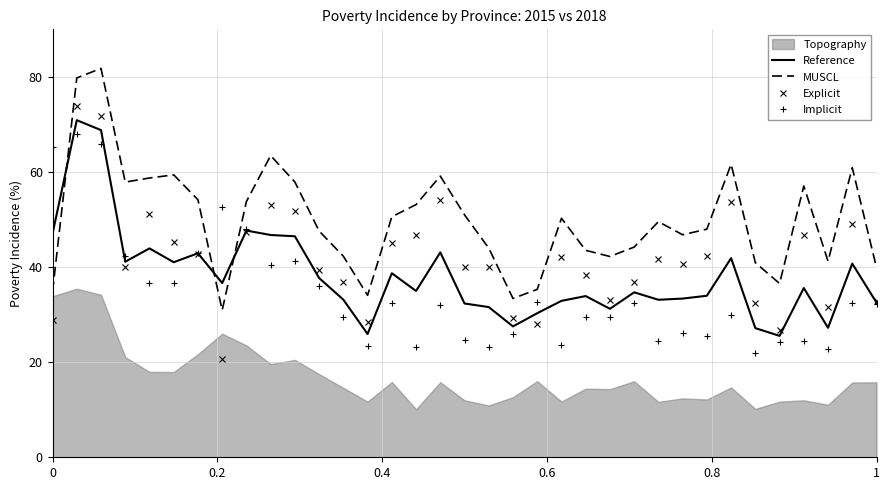

True or false: Reference and MUSCL intersect in this chart.

True